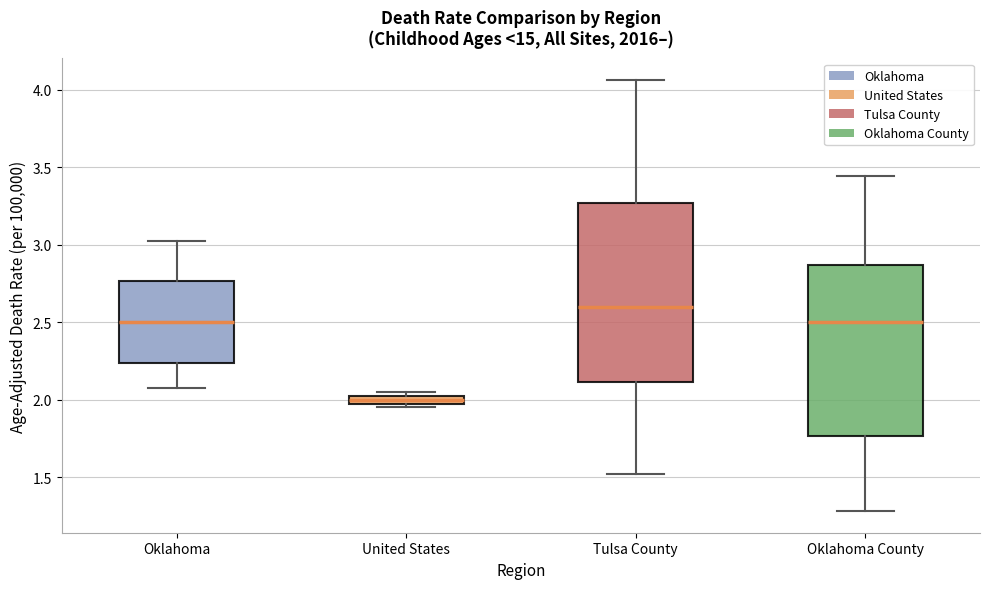

Where is the upper edge of the box for Oklahoma County on the y-axis? The values are not printed on the chart, so give them approximately, as read against the axis.

2.85